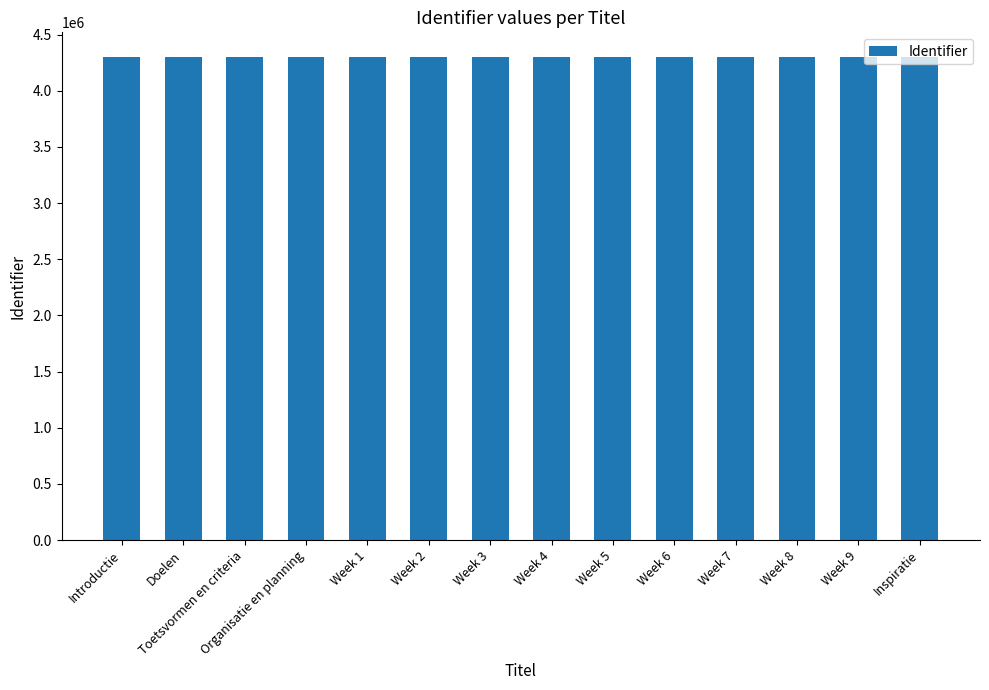

What position from the left is Week 1?

5